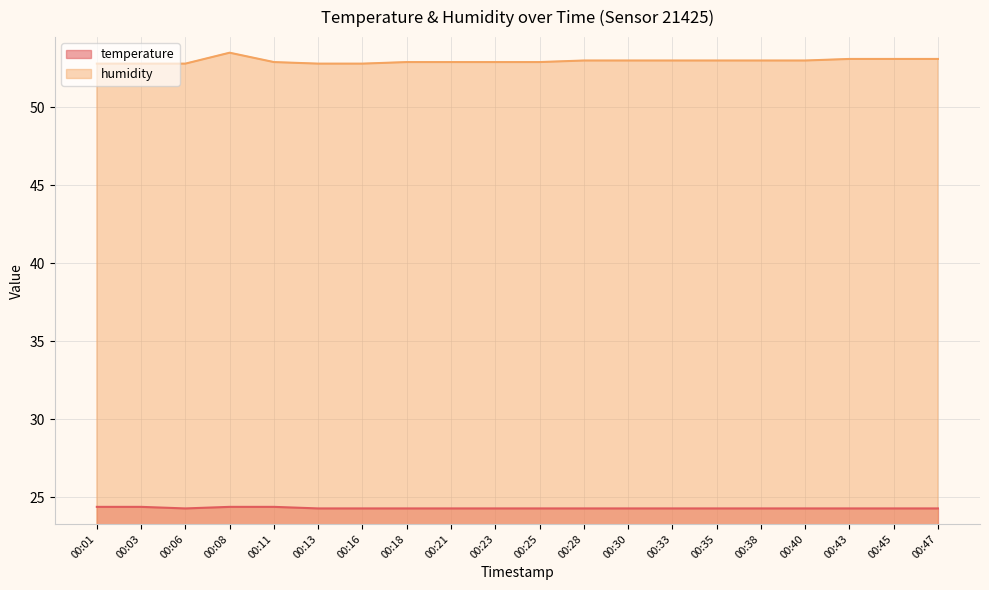

Which series changed the most between 00:03 and 00:21?

humidity